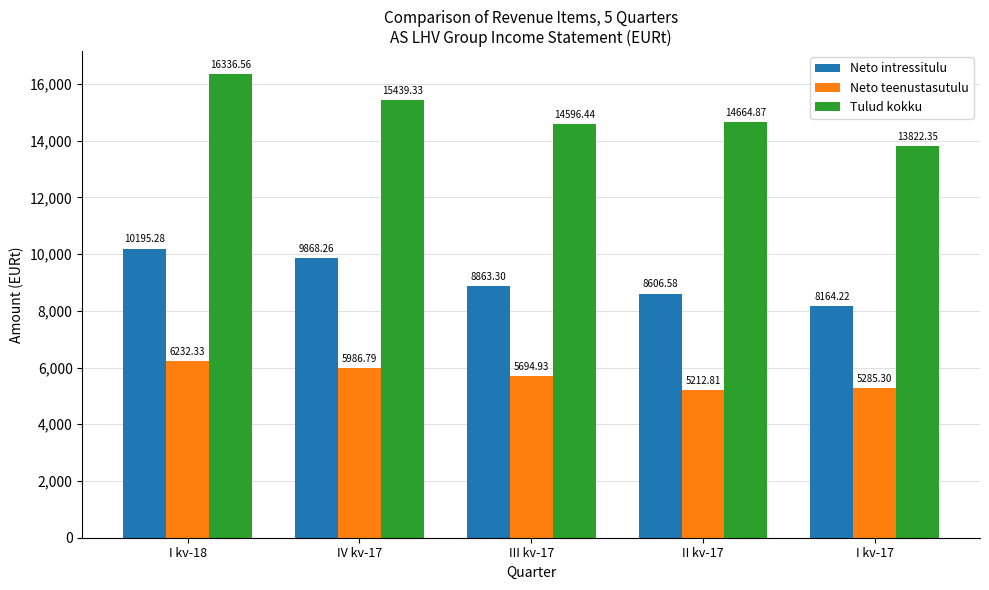

Reading left to right, transcribe all the data shown in this chart.

Neto intressitulu: I kv-18=10195.3	IV kv-17=9868.3	III kv-17=8863.3	II kv-17=8606.6	I kv-17=8164.2
Neto teenustasutulu: I kv-18=6232.3	IV kv-17=5986.8	III kv-17=5694.9	II kv-17=5212.8	I kv-17=5285.3
Tulud kokku: I kv-18=16336.6	IV kv-17=15439.3	III kv-17=14596.4	II kv-17=14664.9	I kv-17=13822.4